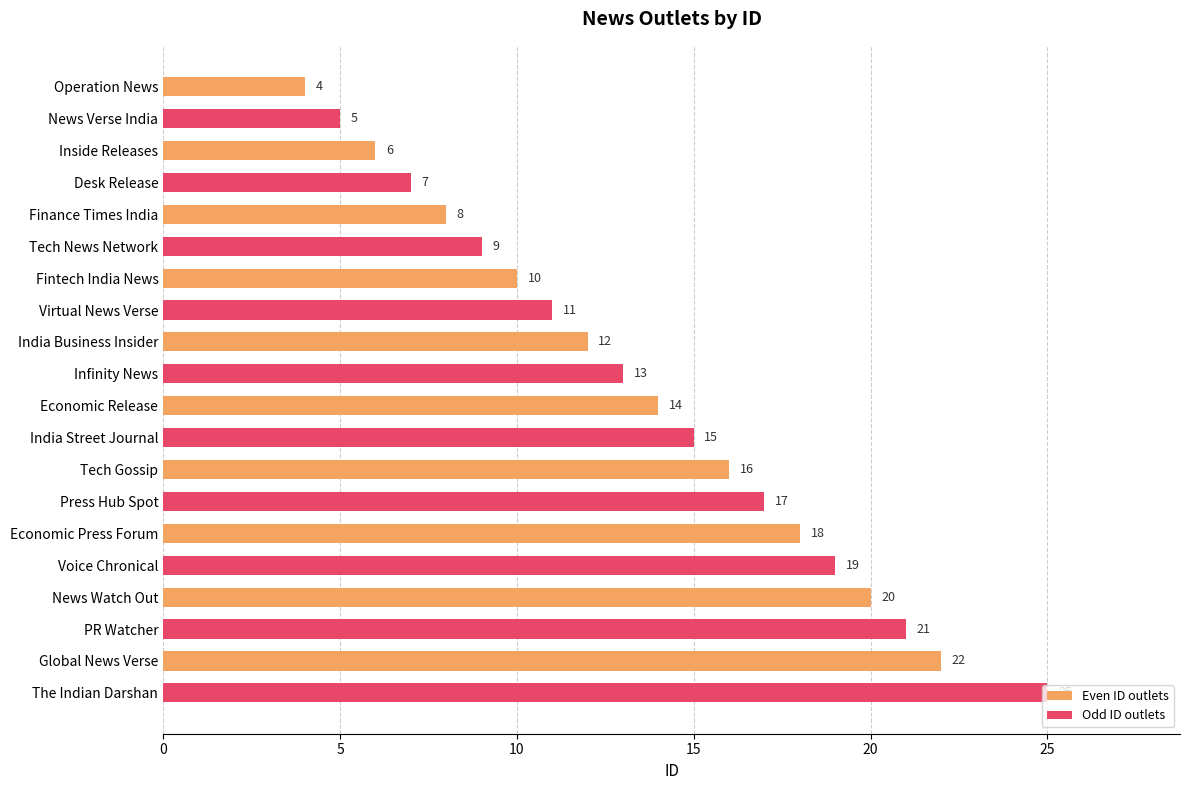

What is the difference between the maximum and minimum values in the Odd ID outlets series?

20